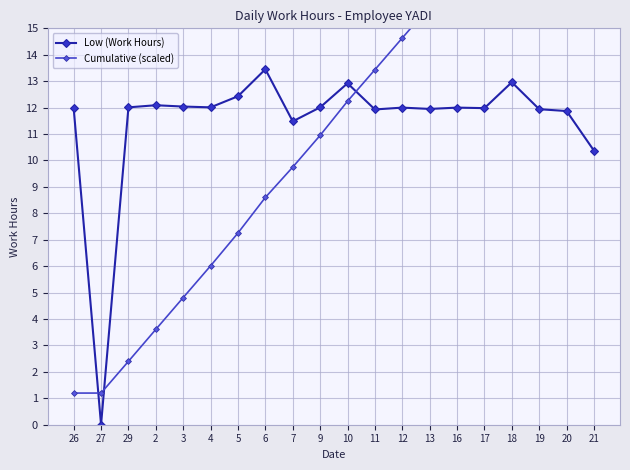

True or false: Low (Work Hours) has more than 0 points higher than both neighbors.

True